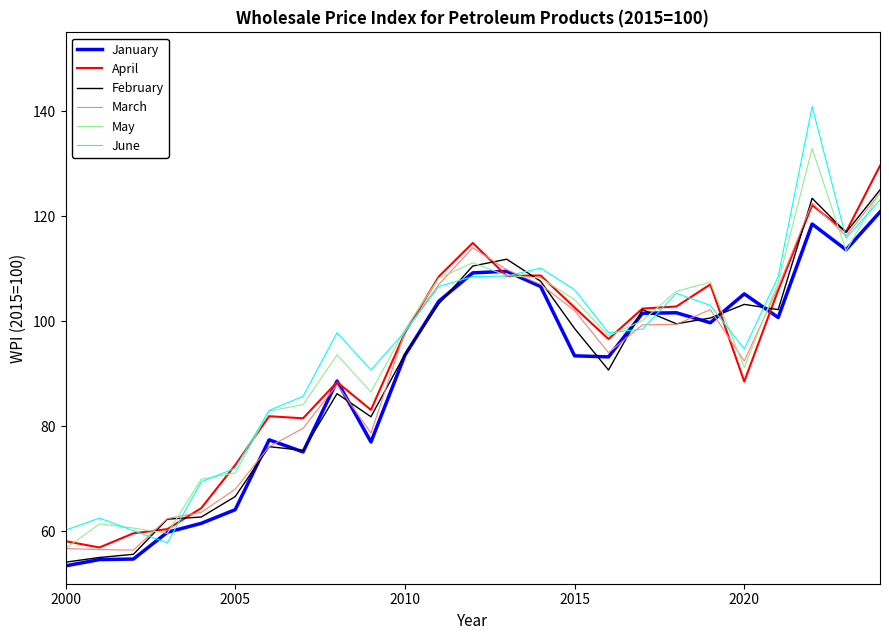

What is the greatest value displayed?

140.9